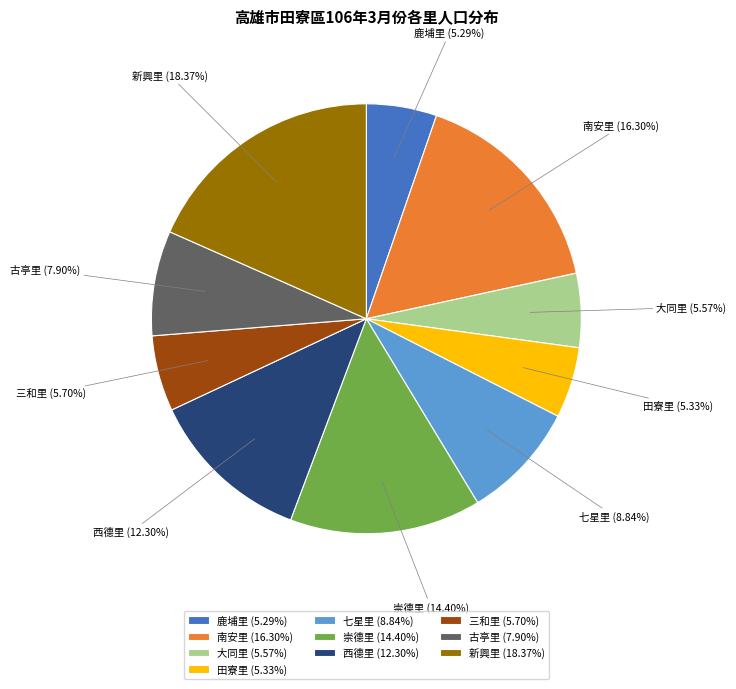

Is there any slice that represents more than half of the pie?

No